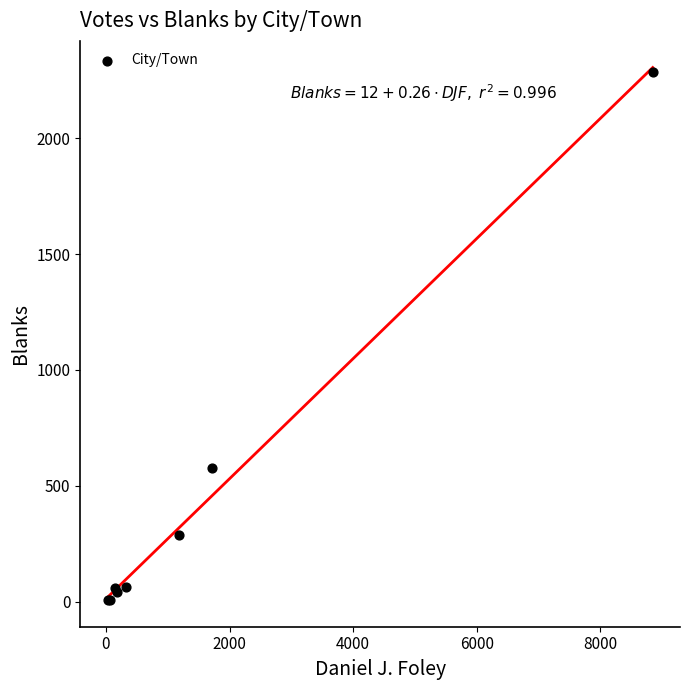

What Y value in the scatter plot is closest to 1147?

579